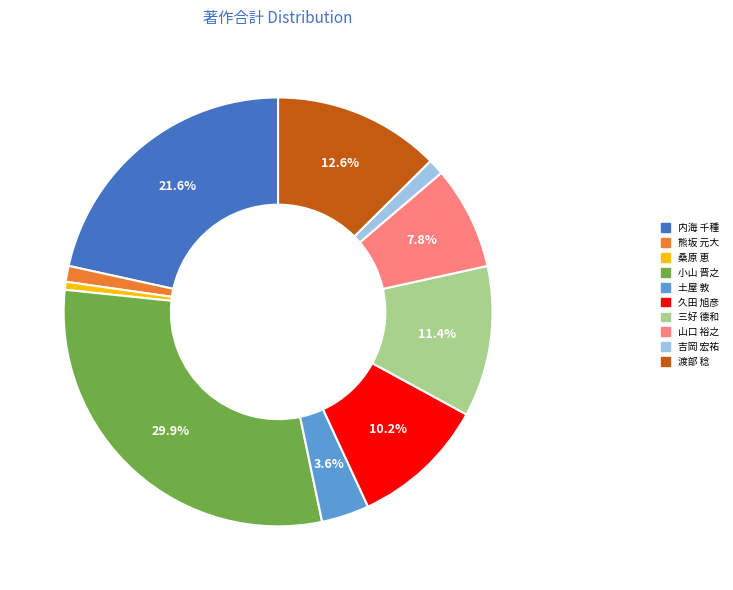

To the nearest percent, what is the combined percentage of 久田 旭彦 and 熊坂 元大?

11%